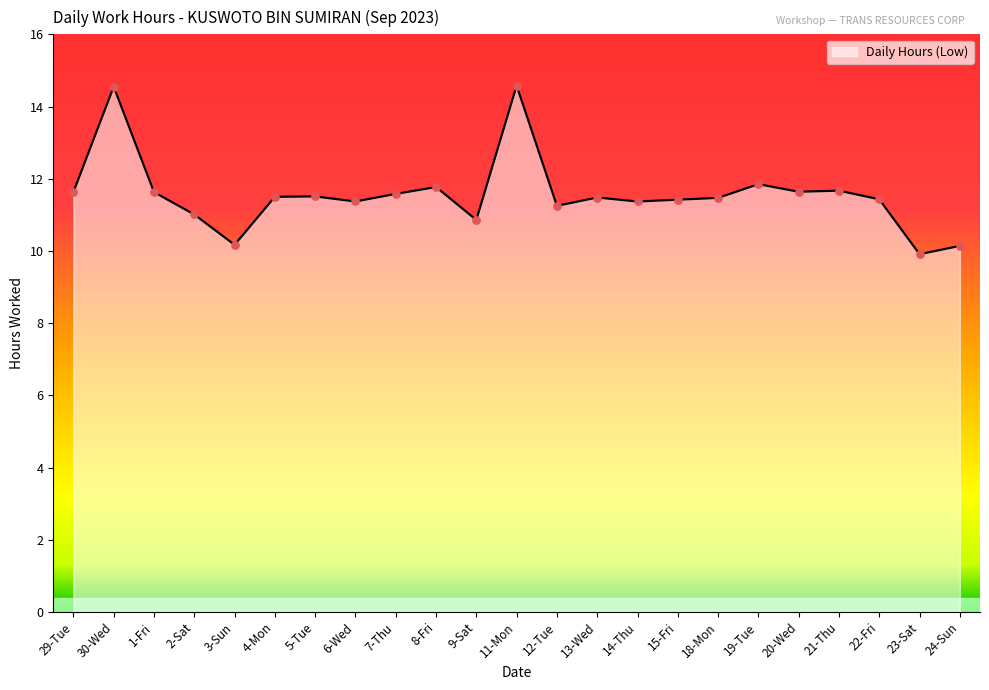

Between 30-Wed and 15-Fri, which is larger?

30-Wed